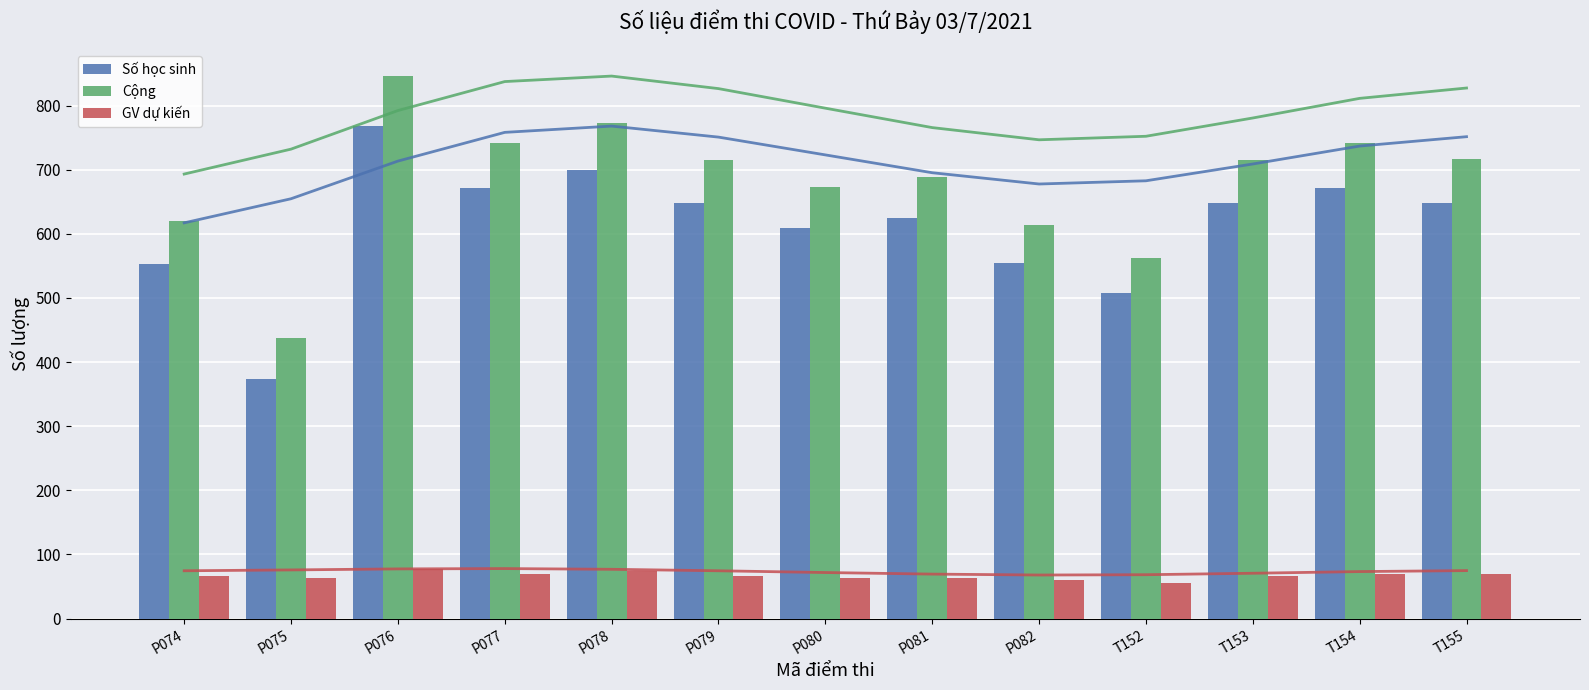

What is the minimum value for Số học sinh?

373